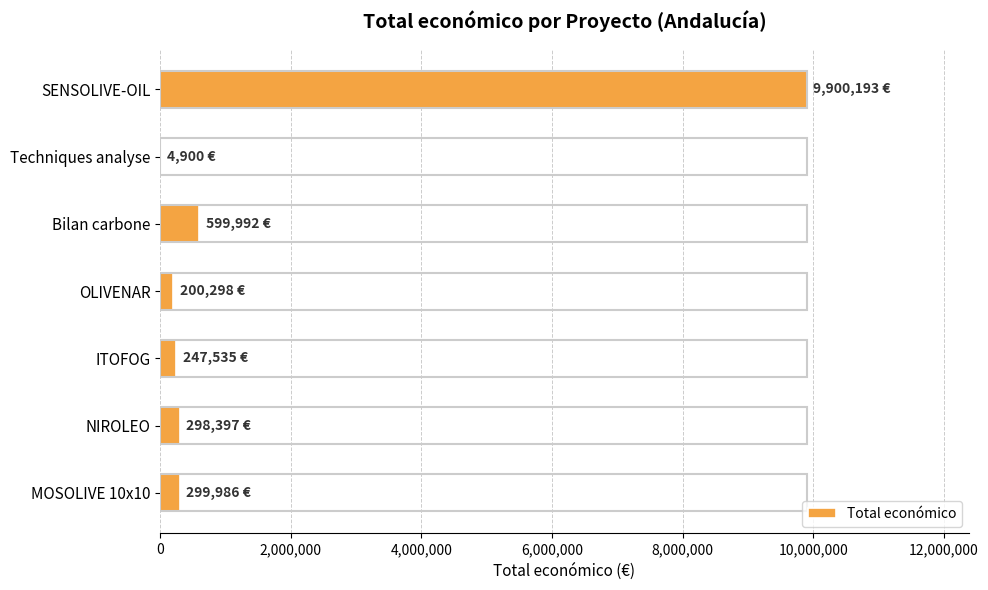

The chart shows a value of 298397 at NIROLEO. True or false?

True